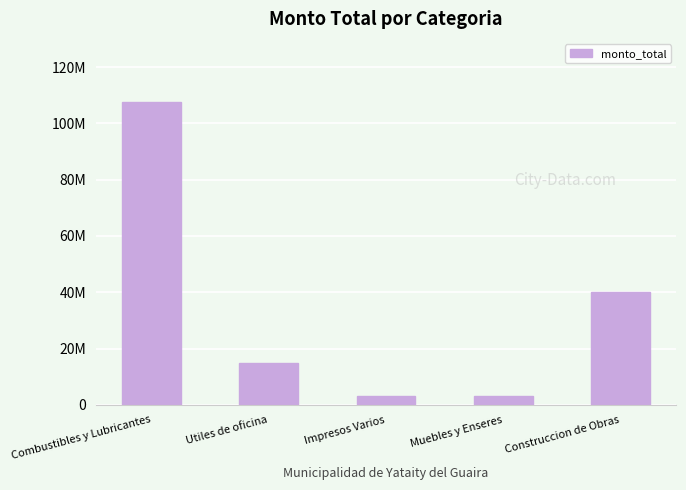

What is the difference between the values at Combustibles y Lubricantes and Utiles de oficina?

92558000